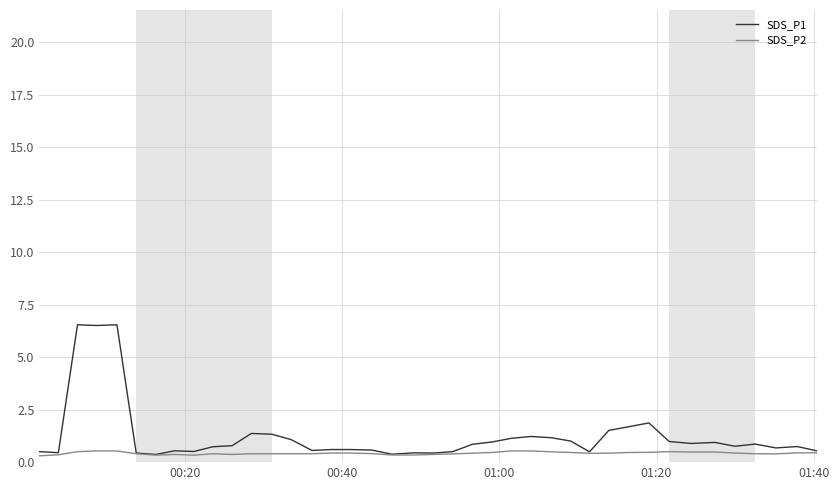

True or false: SDS_P1 has more than 2 interior local peaks.

True